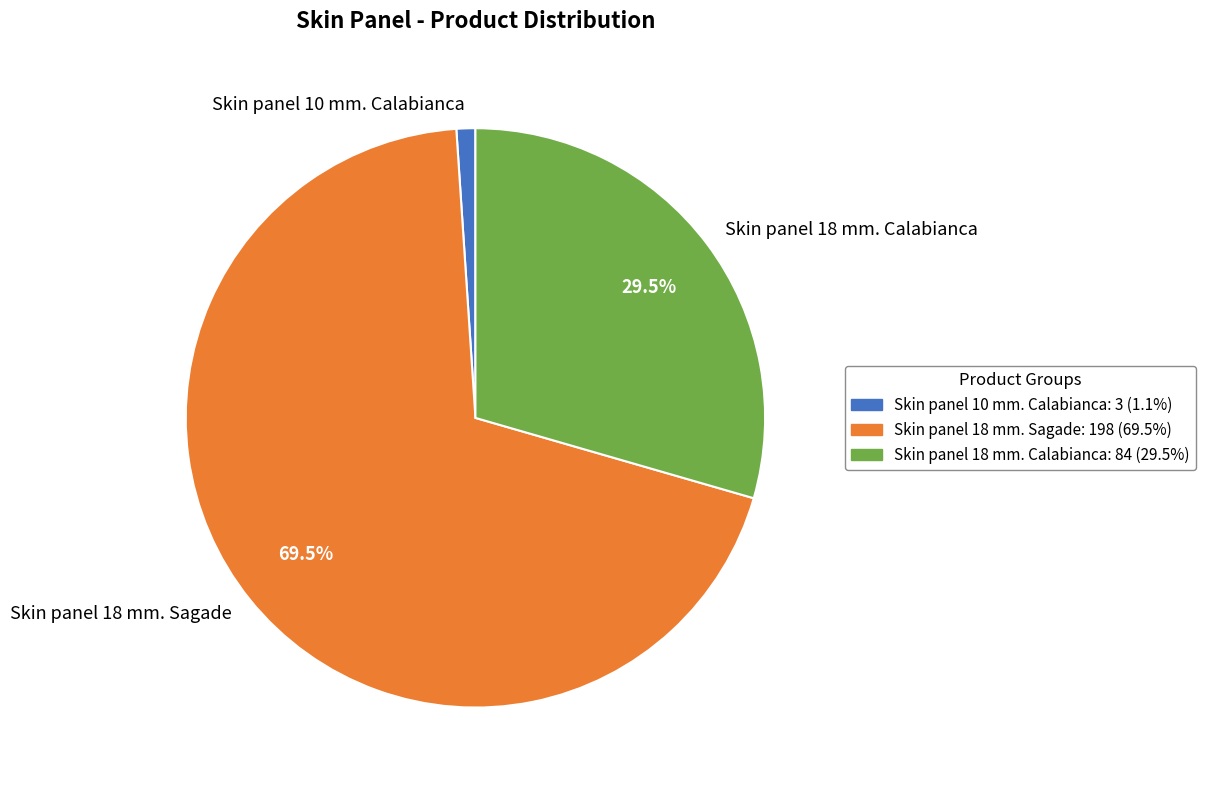

Which category has the biggest portion of the pie?

Skin panel 18 mm. Sagade